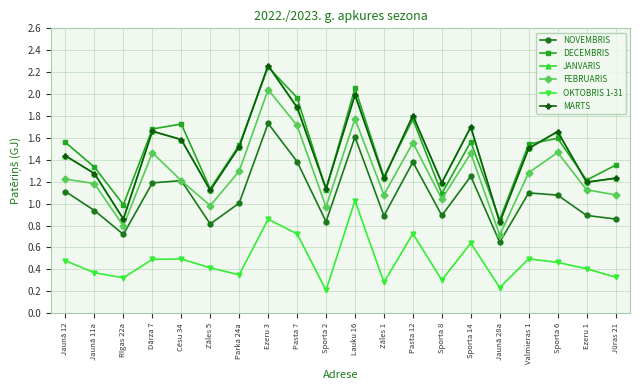

What is the average value of the MARTS series?

1.5